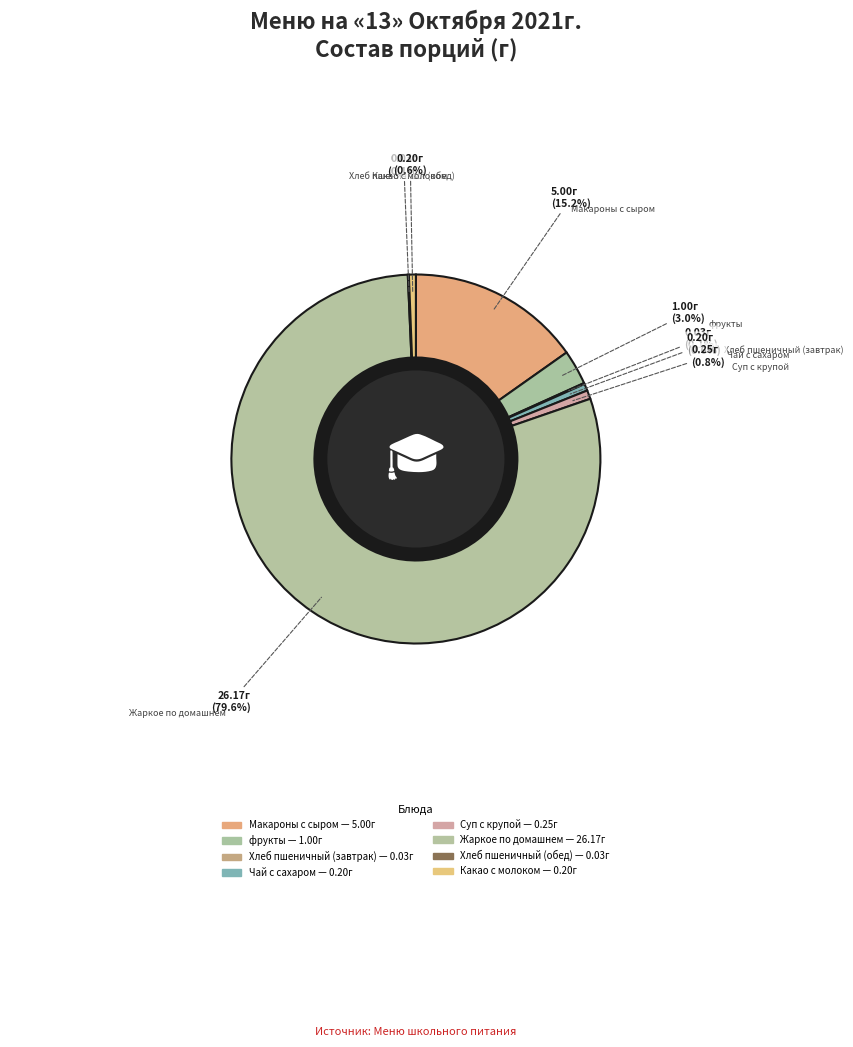

Count the number of slices in the pie.

8